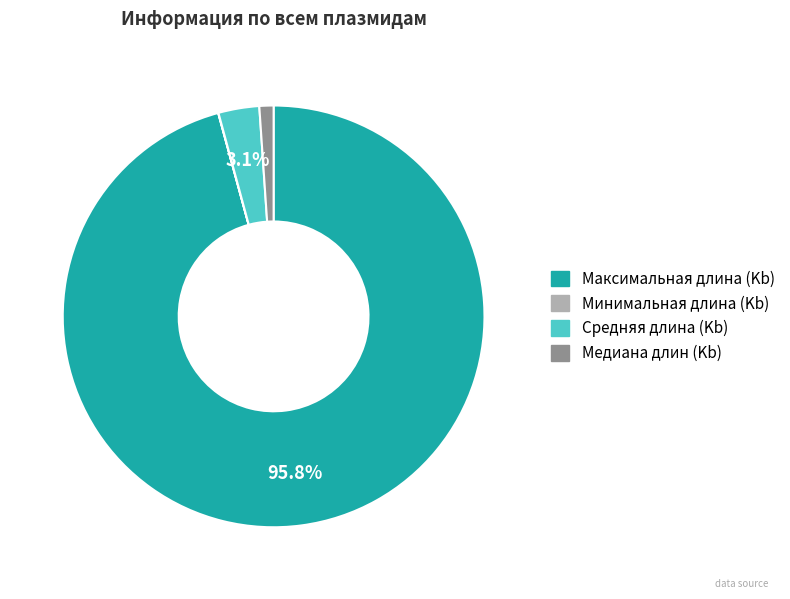

Which category has the biggest portion of the pie?

Максимальная длина (Kb)